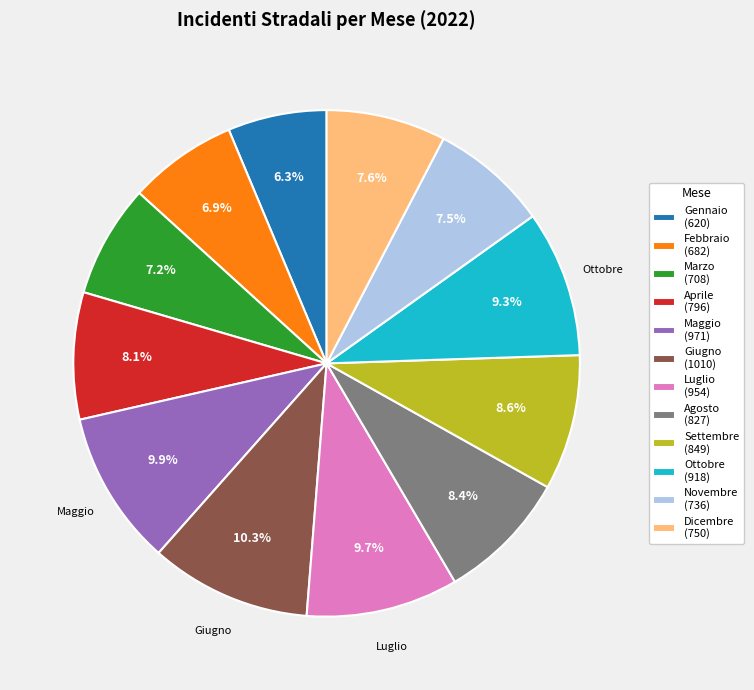

Which slice is the smallest?

Gennaio